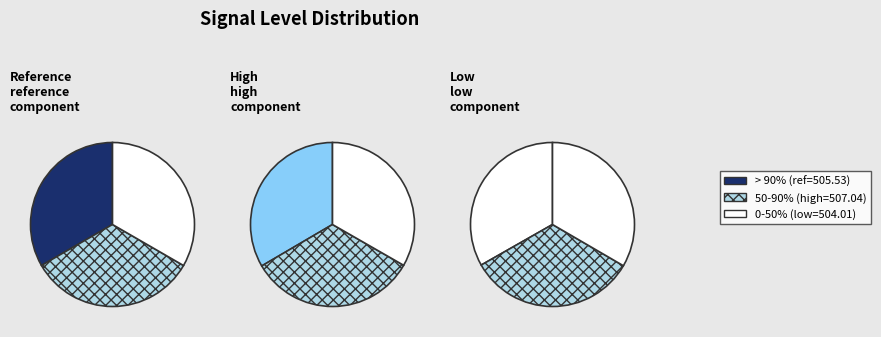

To the nearest percent, what percentage of the pie is reference?

33%